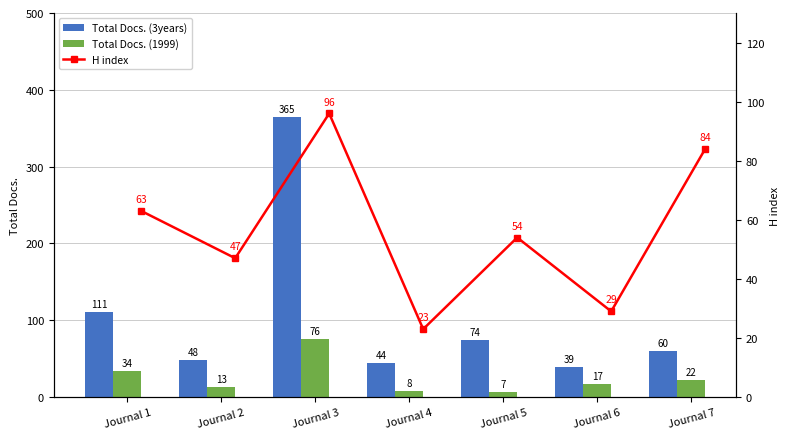

What is the sum of all Total Docs. (3years) values?

741